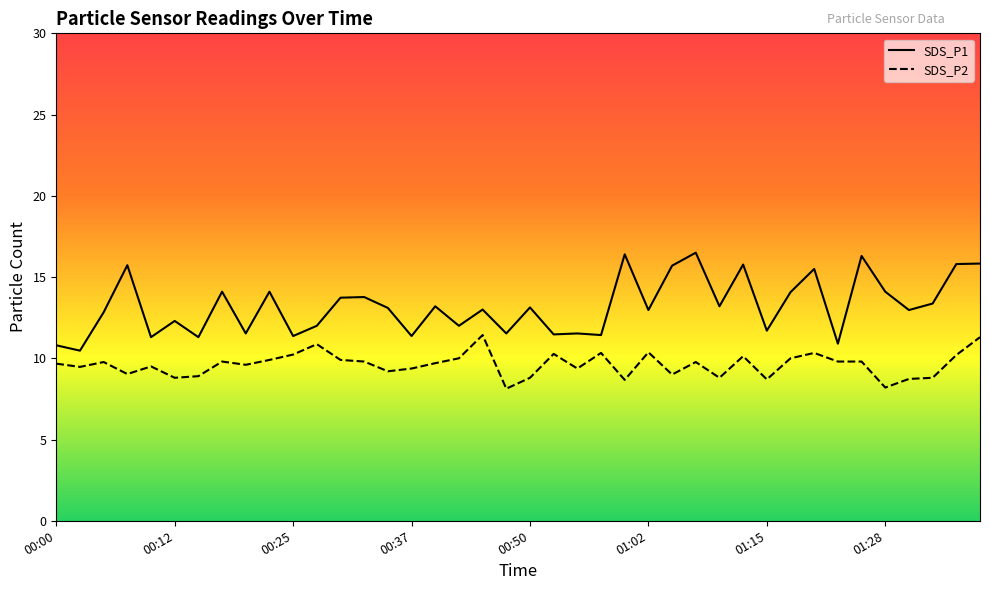

The value of SDS_P2 at 00:35 is 9.2. True or false?

True